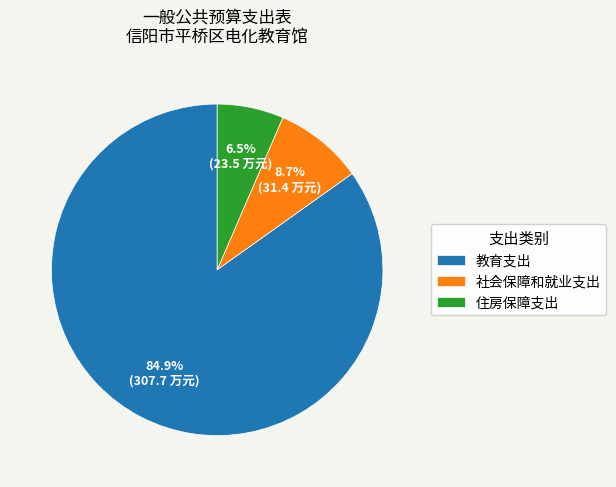

What percentage is the 教育支出 slice, to the nearest percent?

85%